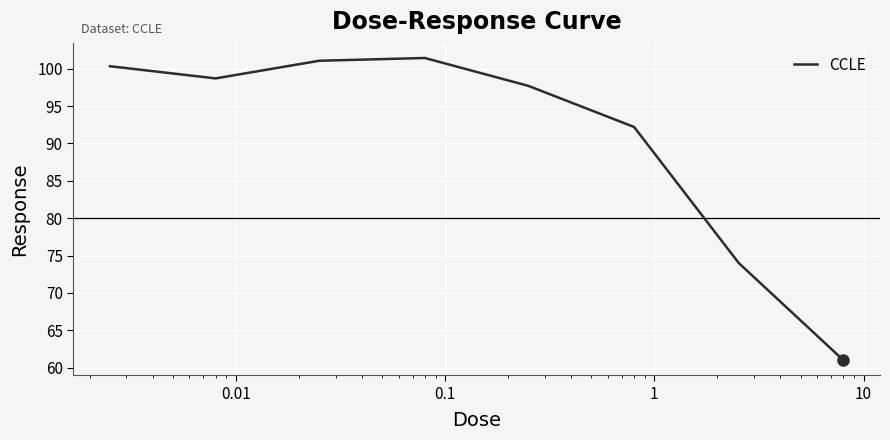

True or false: there are more than 0 points higher than both neighbors.

True